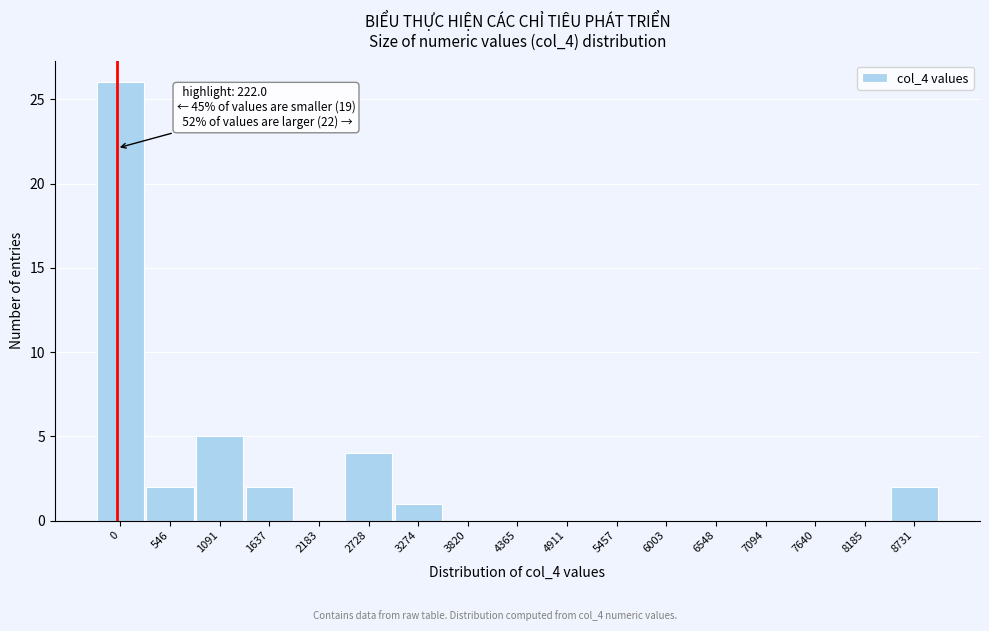

Reading left to right, extract all data points from this chart.

0=26	546=2	1091=5	1637=2	2183=0	2728=4	3274=1	3820=0	4365=0	4911=0	5457=0	6003=0	6548=0	7094=0	7640=0	8185=0	8731=2